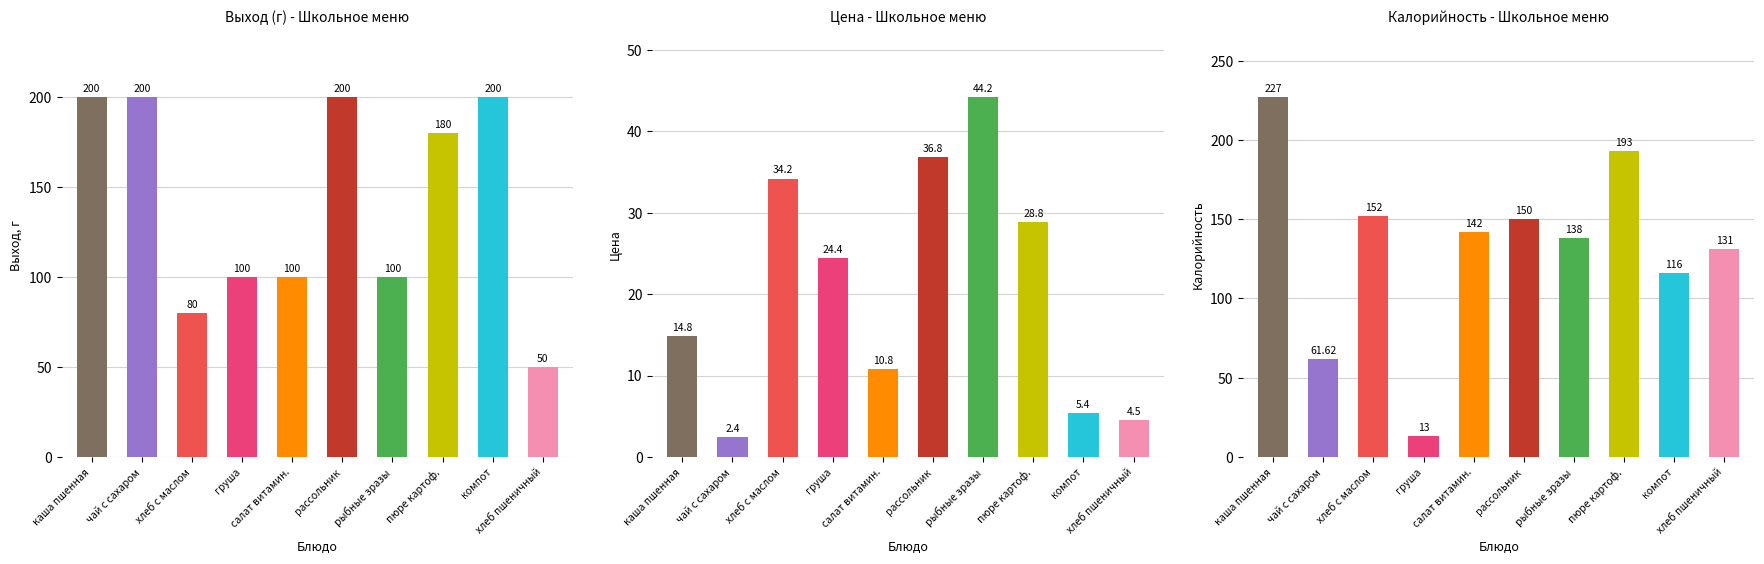

The value of Калорийность at пюре картофельное is 193.0. True or false?

True